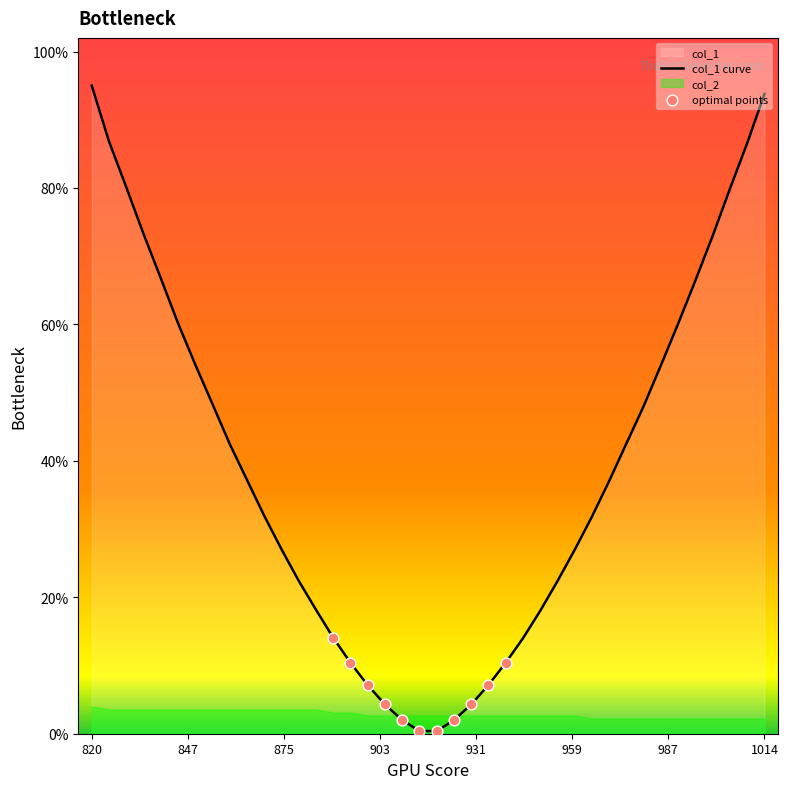

Which series contains the lowest Y value?

col_2